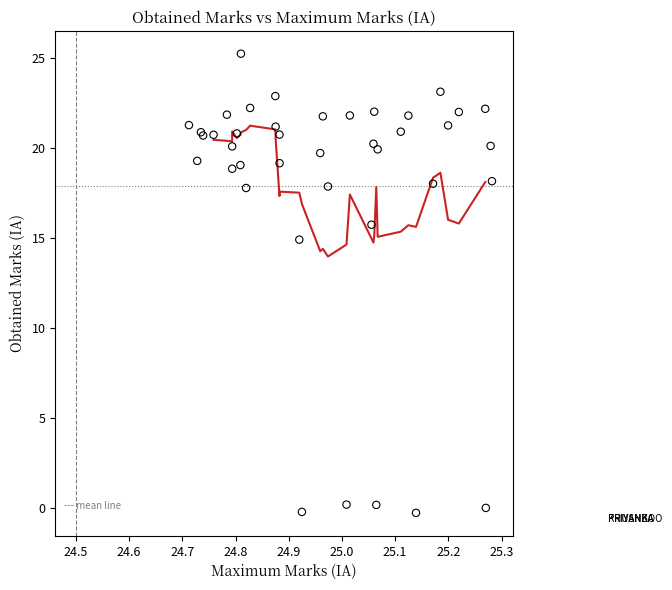

What Y value in the scatter plot is closest to 12?

14.9